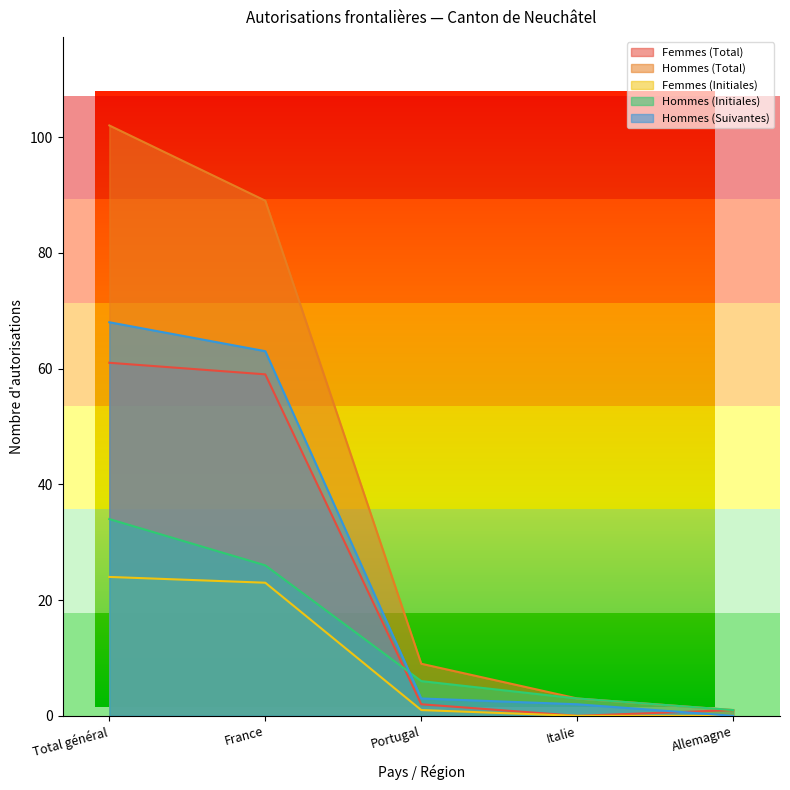

True or false: Hommes (Initiales) and Femmes (Initiales) intersect in this chart.

False